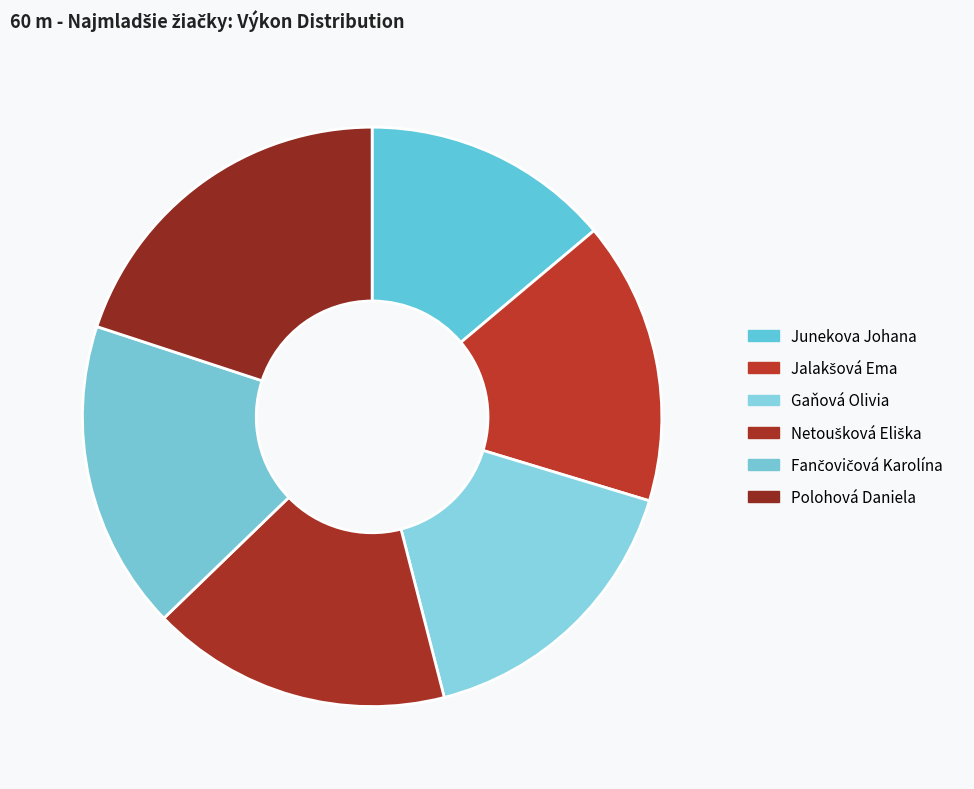

What is the change in value from Jalakšová Ema to Polohová Daniela?

+2.9